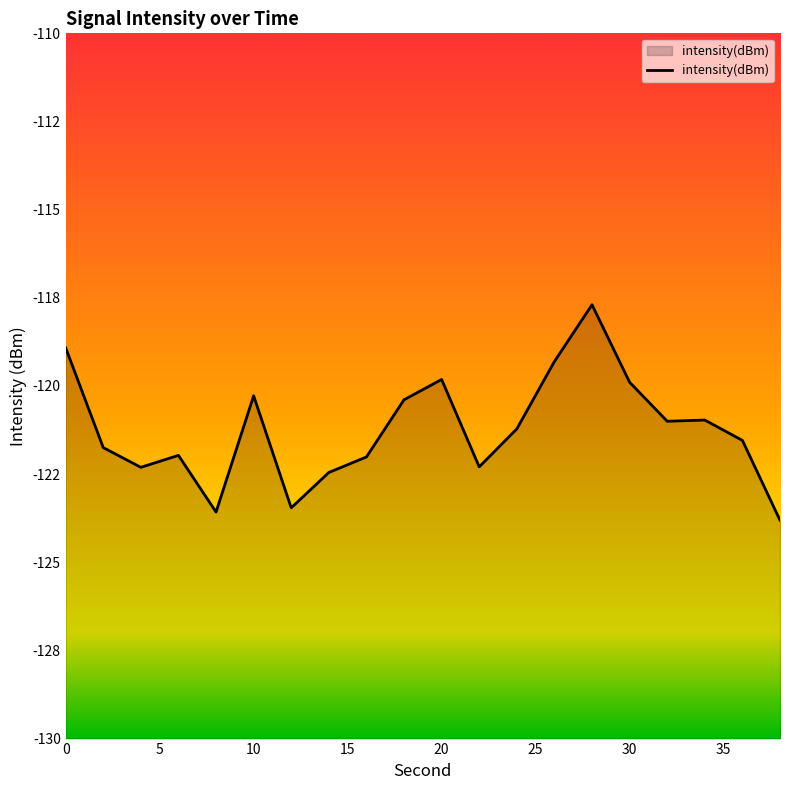

What is the difference between the maximum and minimum values?

6.1